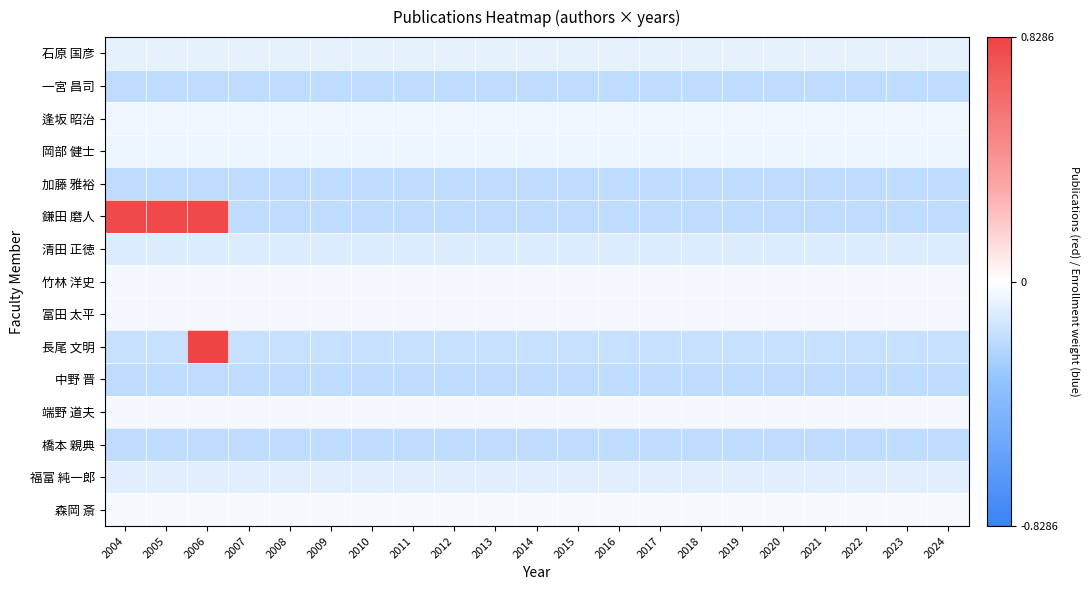

Which has a higher value, 2004 or 2011?

2004